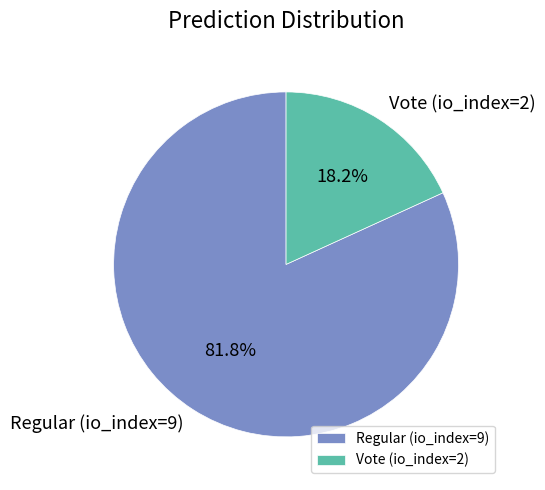

To the nearest percent, what is the average slice percentage?

50%